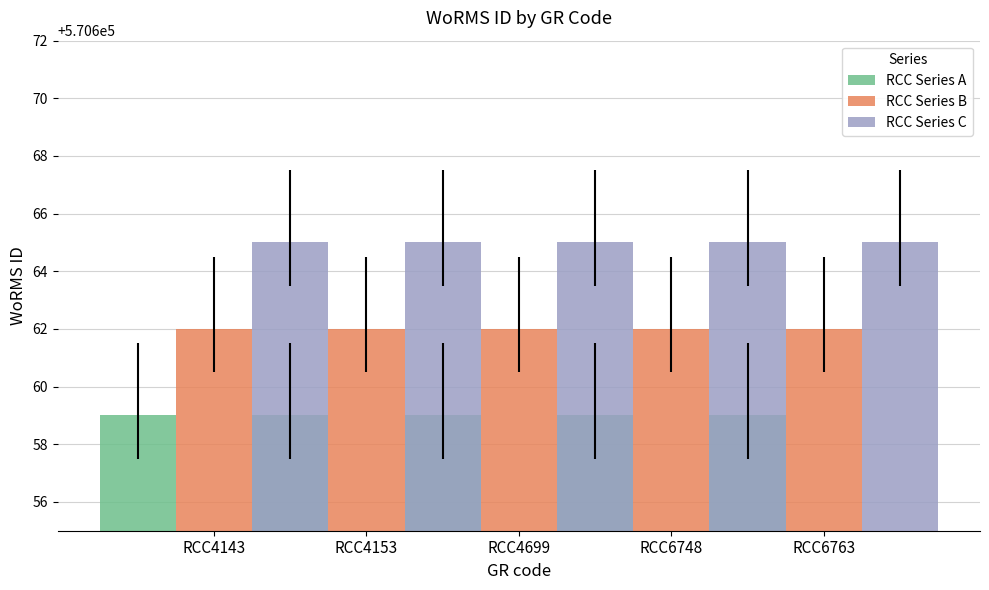

Are the bars grouped side by side (vs. stacked)?

Yes